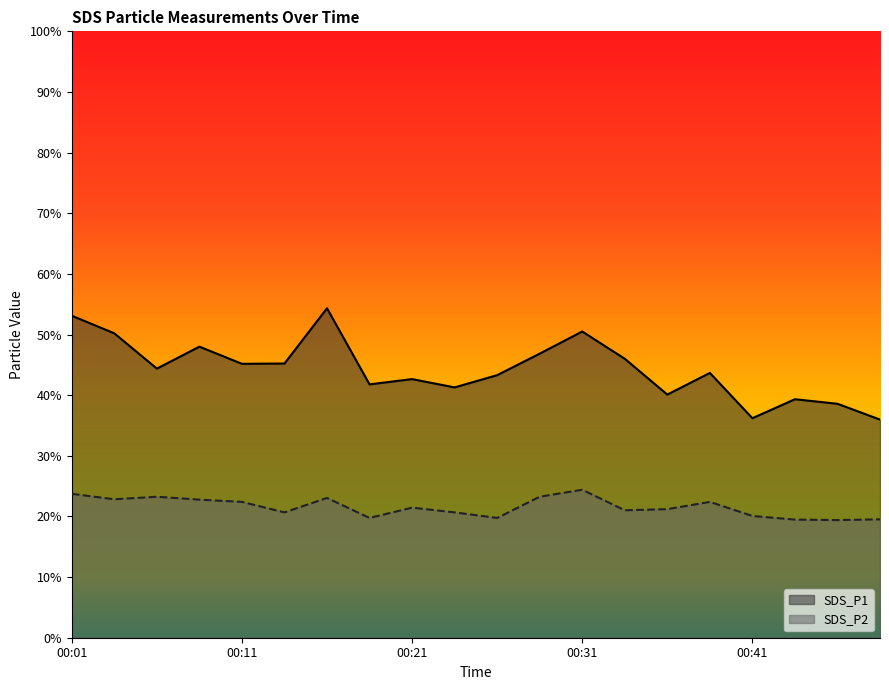

True or false: SDS_P1 and SDS_P2 intersect in this chart.

False